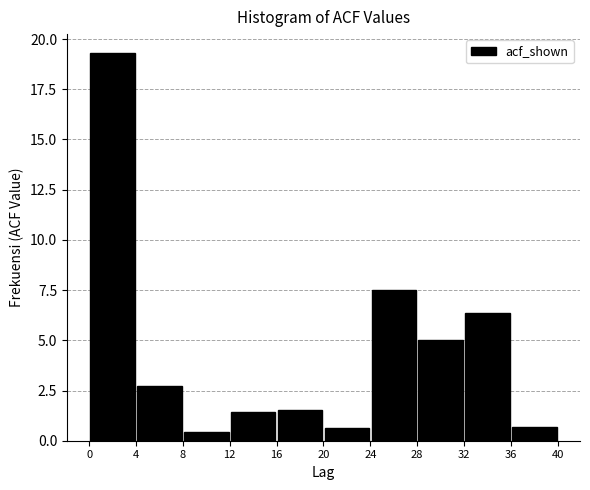

Which range on the x-axis has the tallest bar?

0 to 4